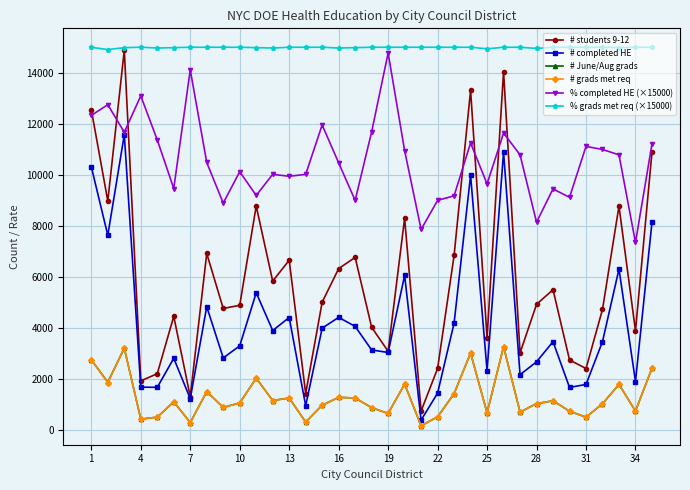

Which series has the largest range (max minus min)?

# students 9-12